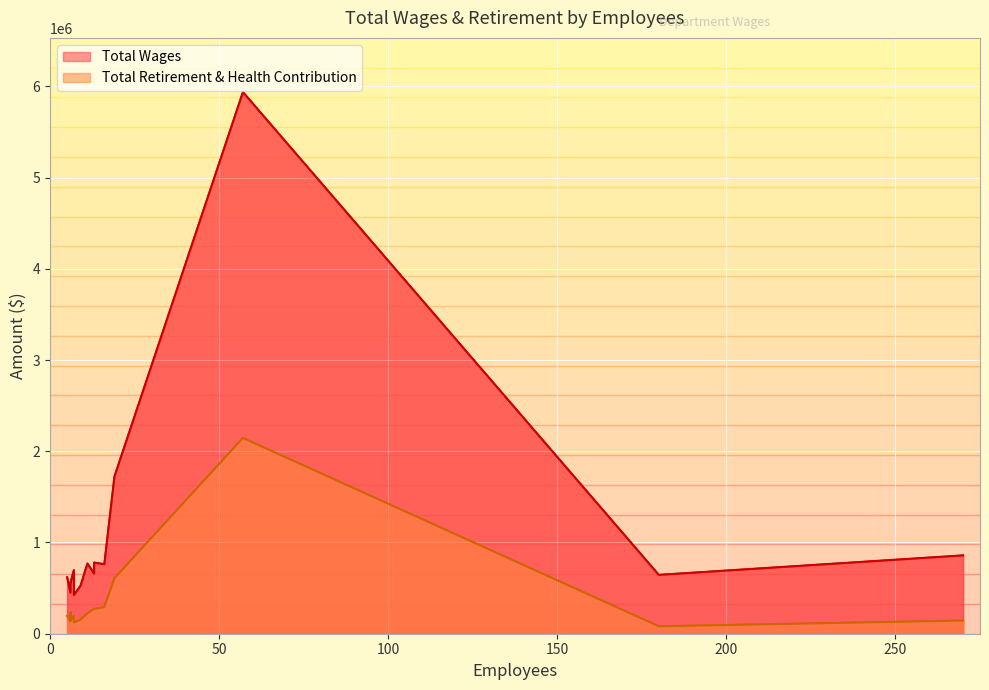

What is the label of the 11th point from the right?

Engineering